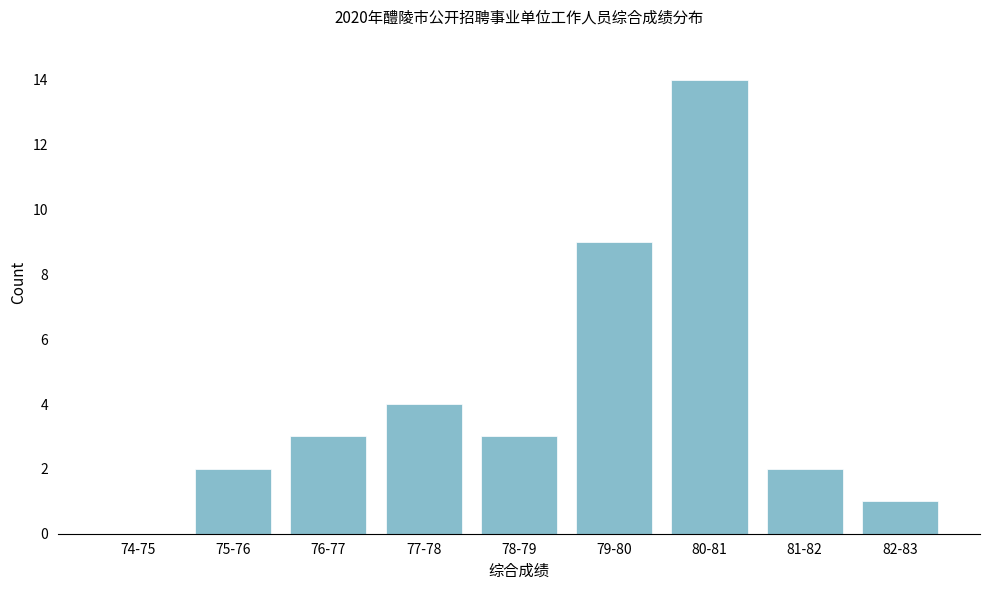

Reading right to left, list all the values displayed in this chart.

82-83=1	81-82=2	80-81=14	79-80=9	78-79=3	77-78=4	76-77=3	75-76=2	74-75=0